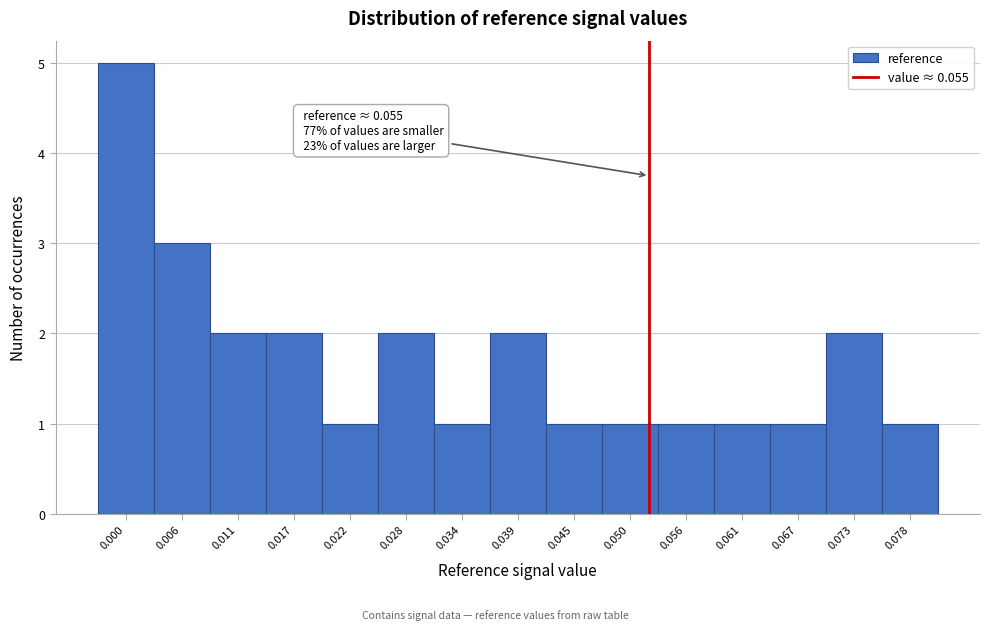

Reading left to right, extract all data points from this chart.

0.000=5	0.006=3	0.011=2	0.017=2	0.022=1	0.028=2	0.034=1	0.039=2	0.045=1	0.050=1	0.056=1	0.061=1	0.067=1	0.073=2	0.078=1